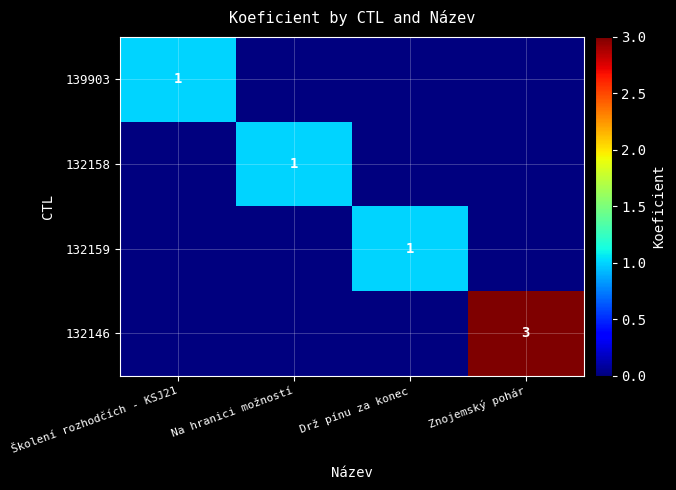

True or false: 139903 has a value of 1 at Školení rozhodčích - KSJ21.

True